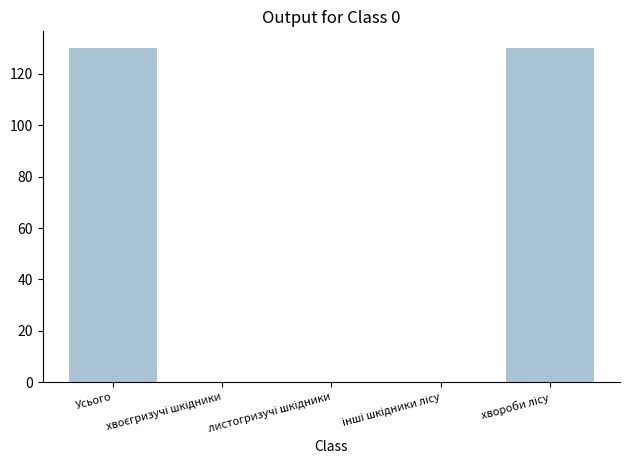

How many data points does each series have?

5